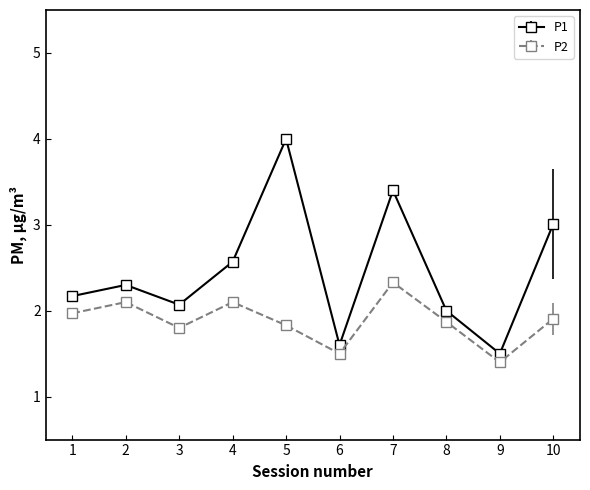

True or false: P1 and P2 intersect in this chart.

False